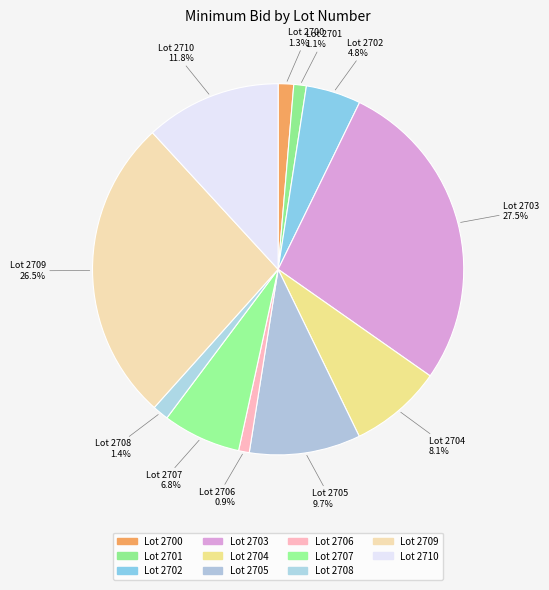

How many slices are in this pie chart?

11